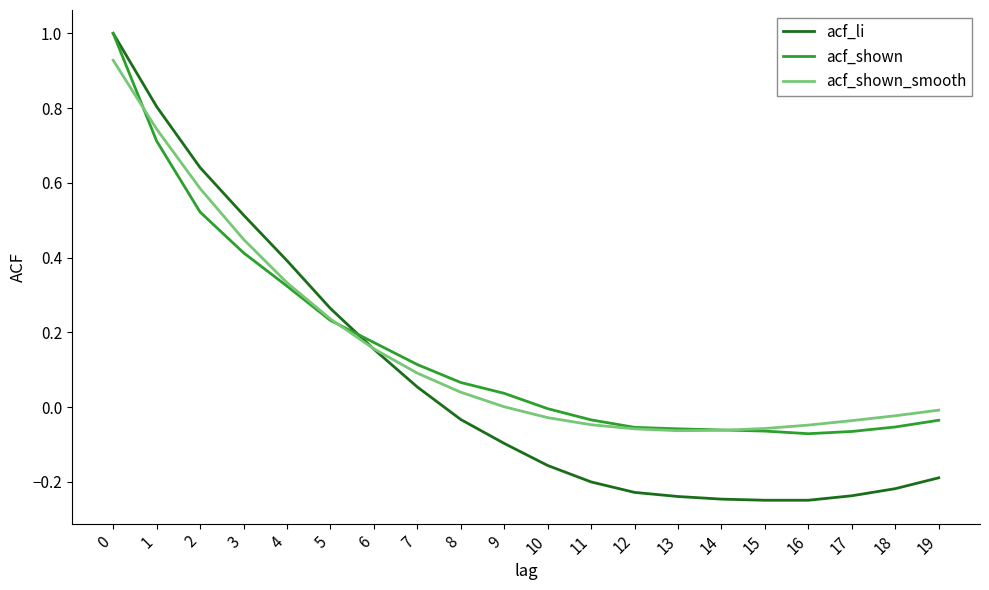

Is it true that acf_shown_smooth equals -0.1 at 15?

True